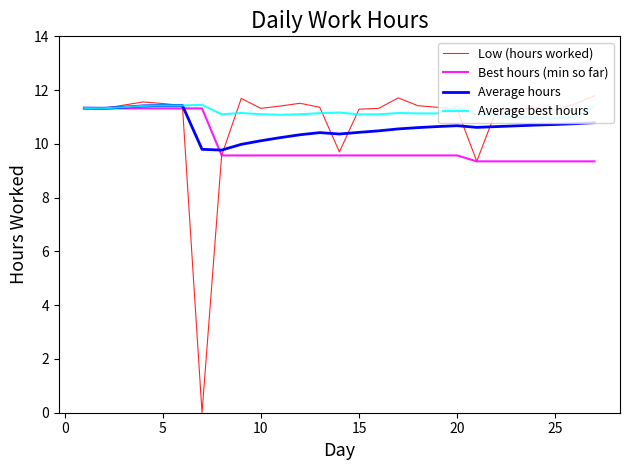

Count the number of data series in this chart.

4